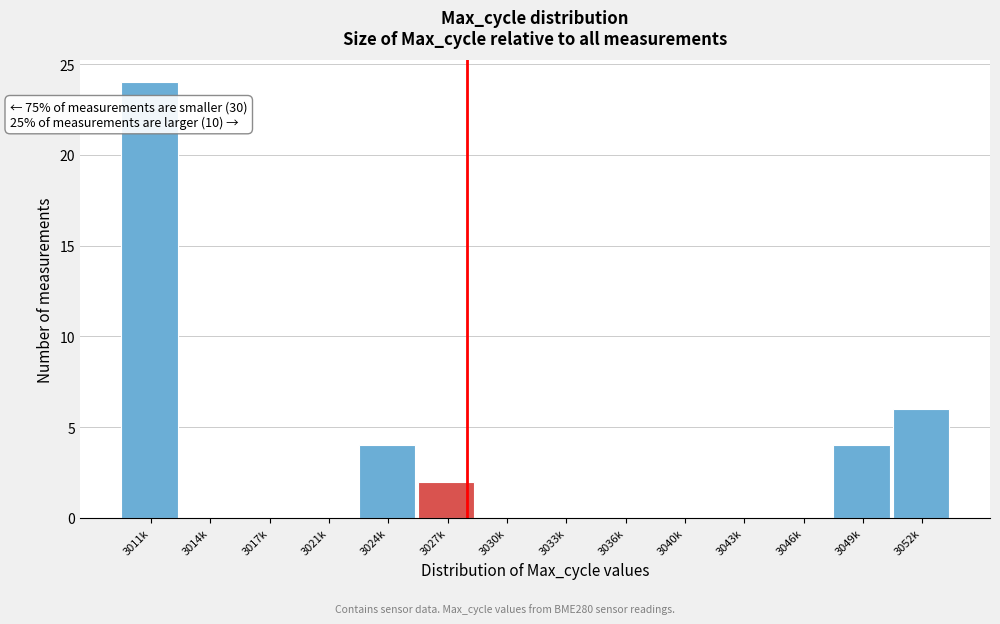

Reading right to left, list all the values displayed in this chart.

3052k=6	3049k=4	3046k=0	3043k=0	3040k=0	3036k=0	3033k=0	3030k=0	3027k=2	3024k=4	3021k=0	3017k=0	3014k=0	3011k=24